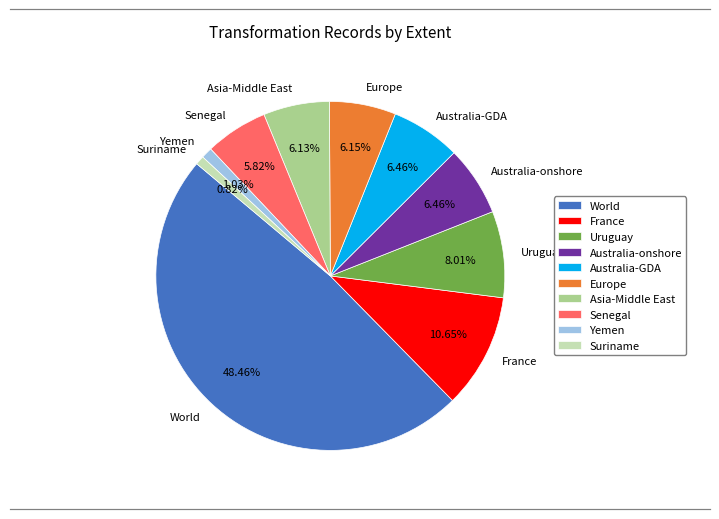

To the nearest percent, what is the combined percentage of Uruguay and Australia-onshore?

14%